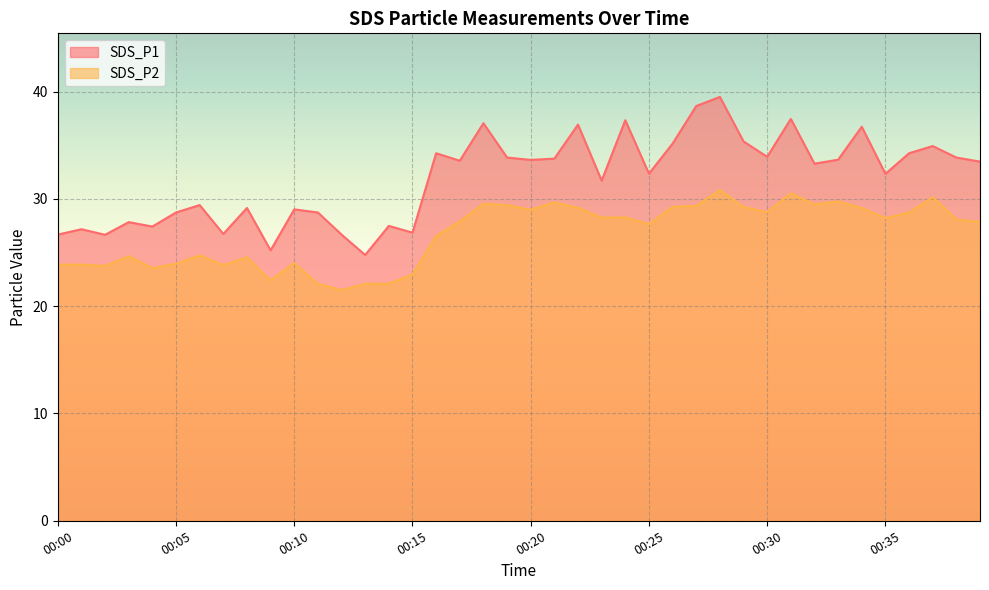

Where is the first local minimum for SDS_P2?

00:02